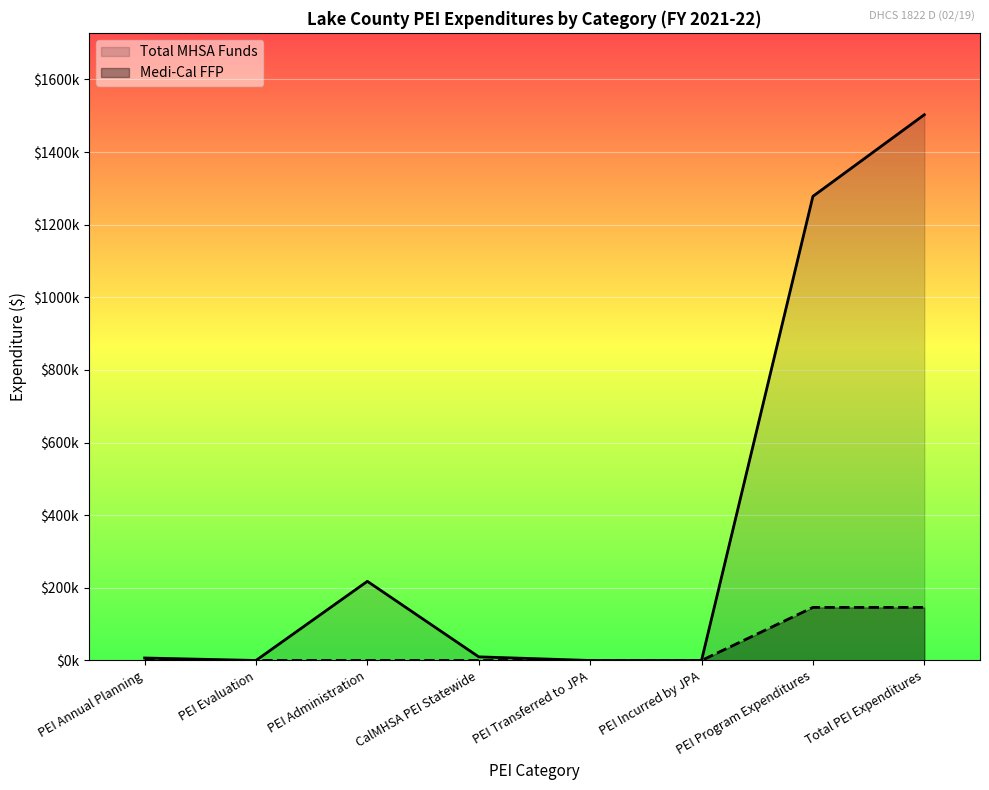

Is it true that Medi-Cal FFP equals 0.0 at PEI Incurred by JPA?

True